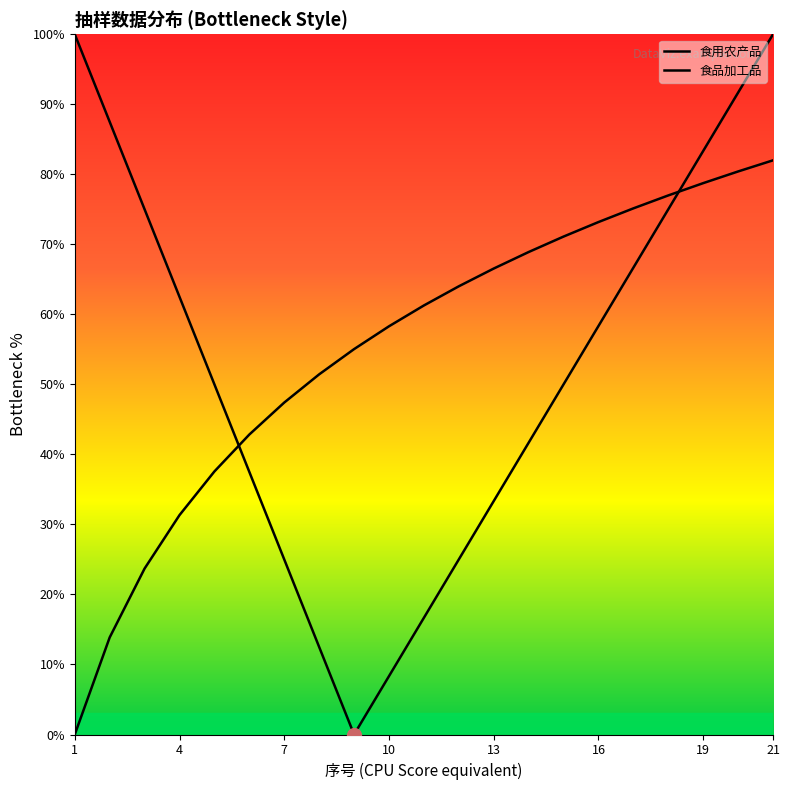

How many lines are shown in the chart?

2